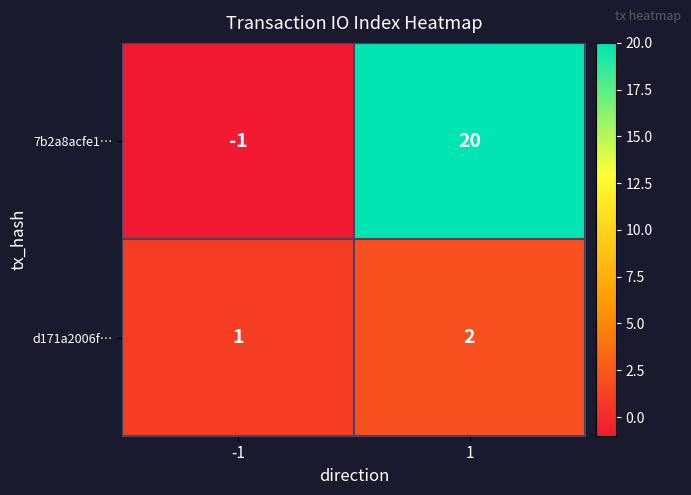

Reading left to right, list all the values displayed in this chart.

7b2a8acfe1…: -1	20
d171a2006f…: 1	2